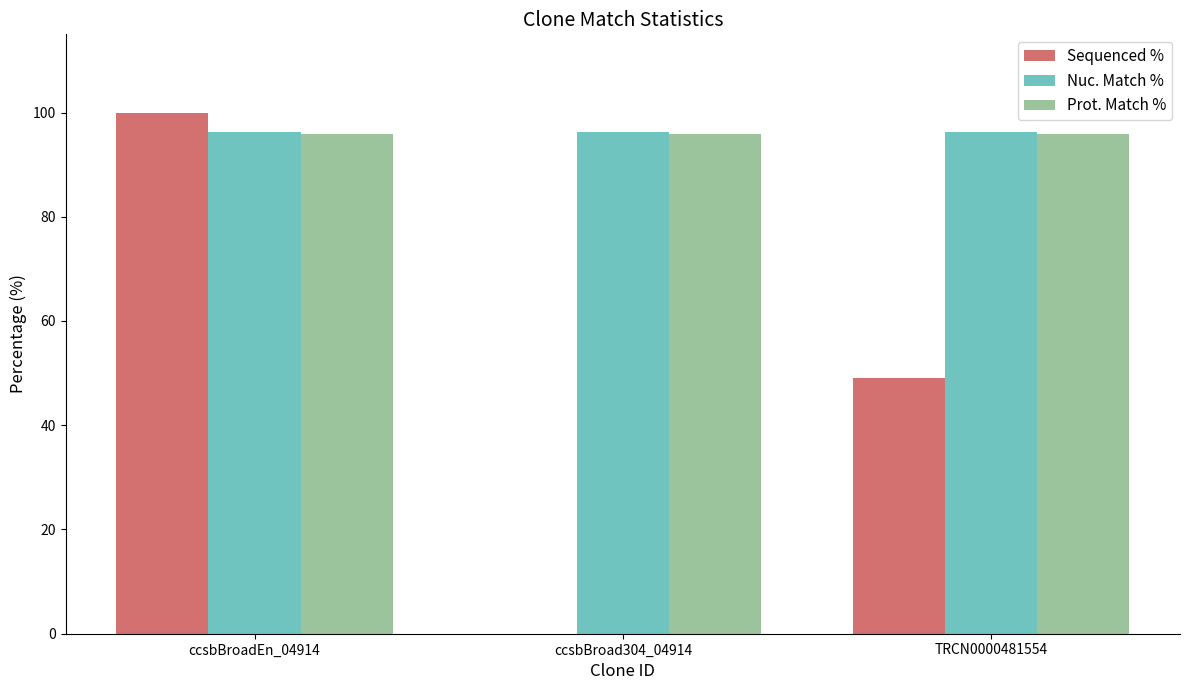

Between ccsbBroadEn_04914 and TRCN0000481554, which series saw the biggest shift?

Sequenced %